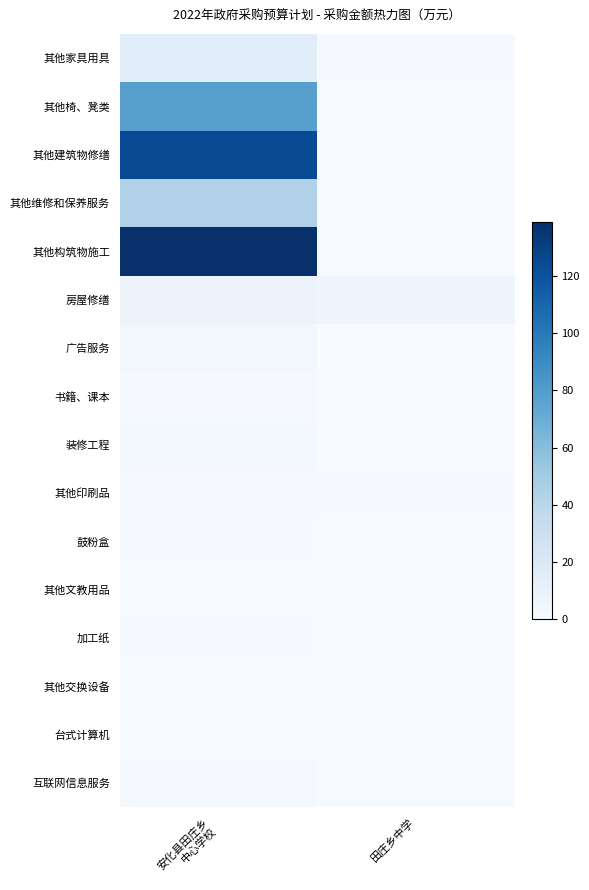

Which label corresponds to the largest value in the chart?

安化县田庄乡
中心学校